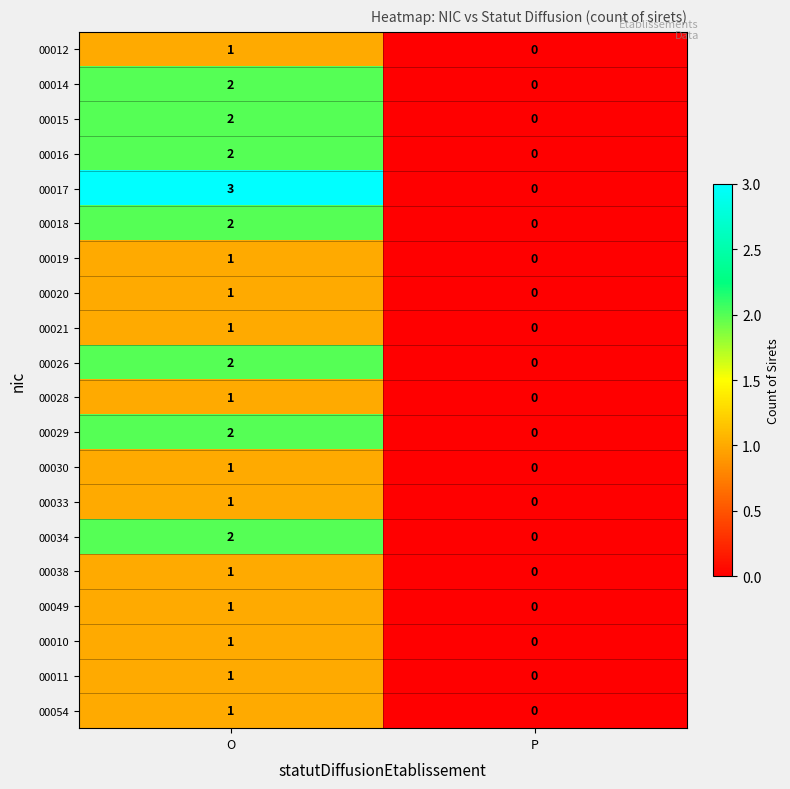

Which category has the lowest value across all series?

P